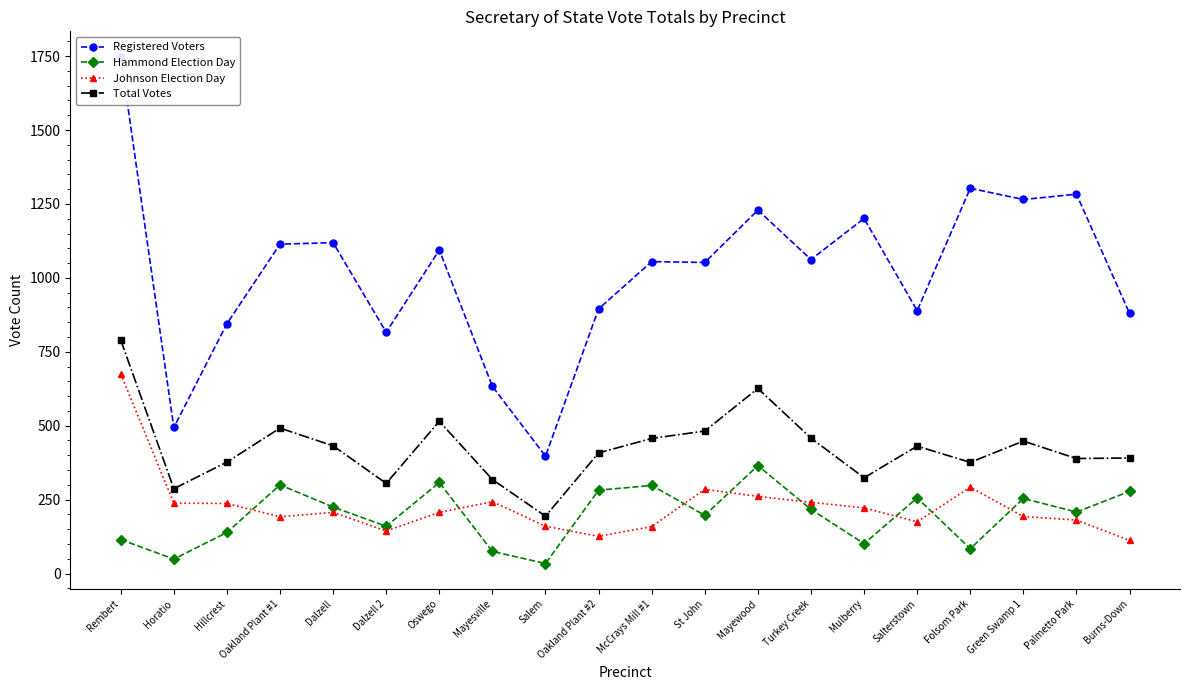

Which label corresponds to the largest value in the chart?

Rembert